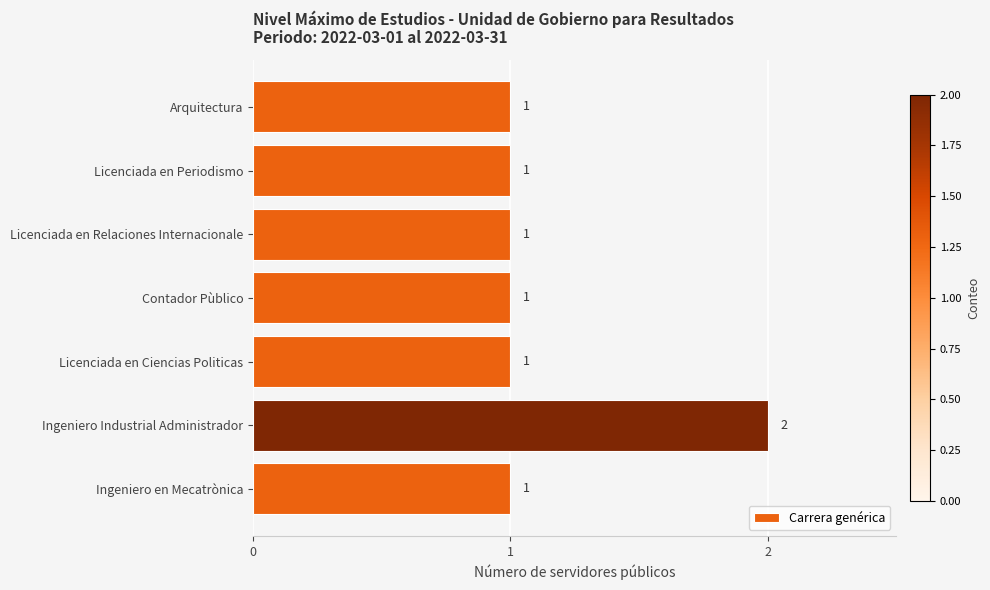

What is the sum of all values?

8